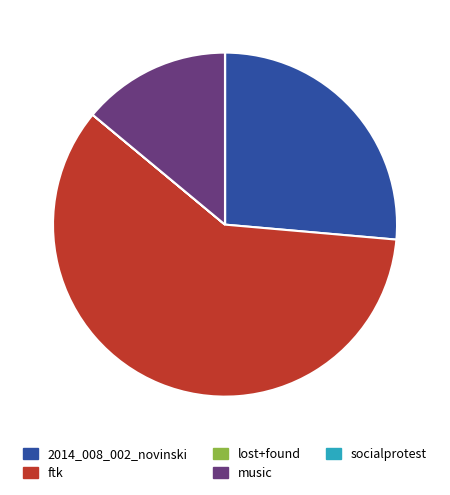

Which category accounts for the majority?

ftk